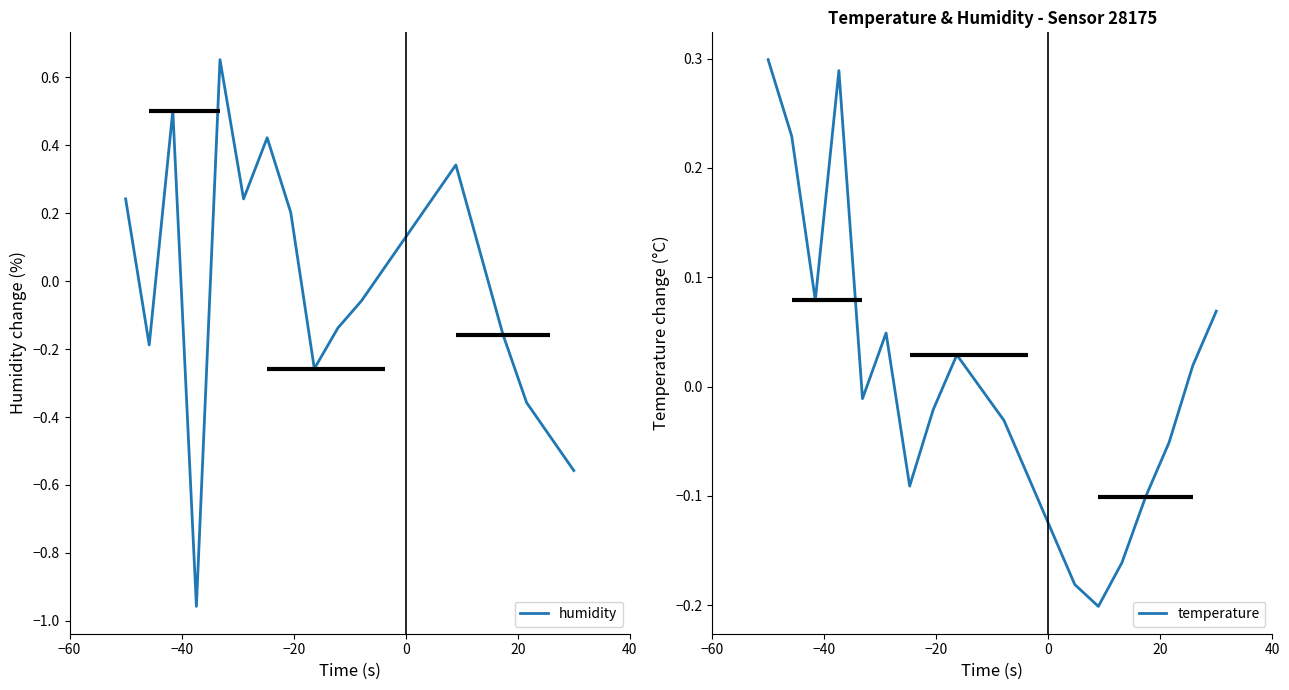

How many lines are shown in the chart?

2